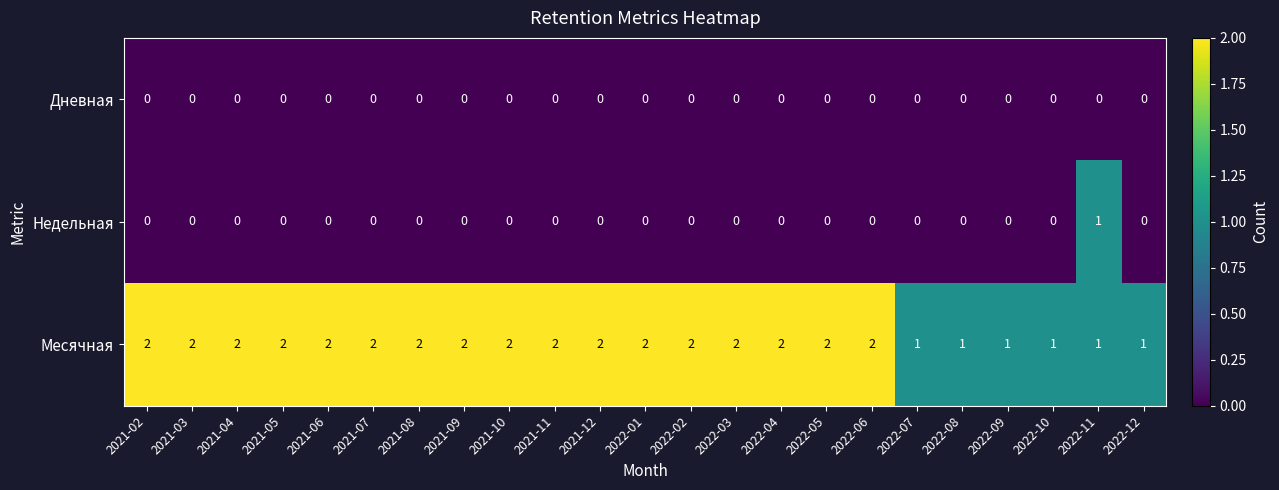

Which series has the largest total across all categories?

Месячная